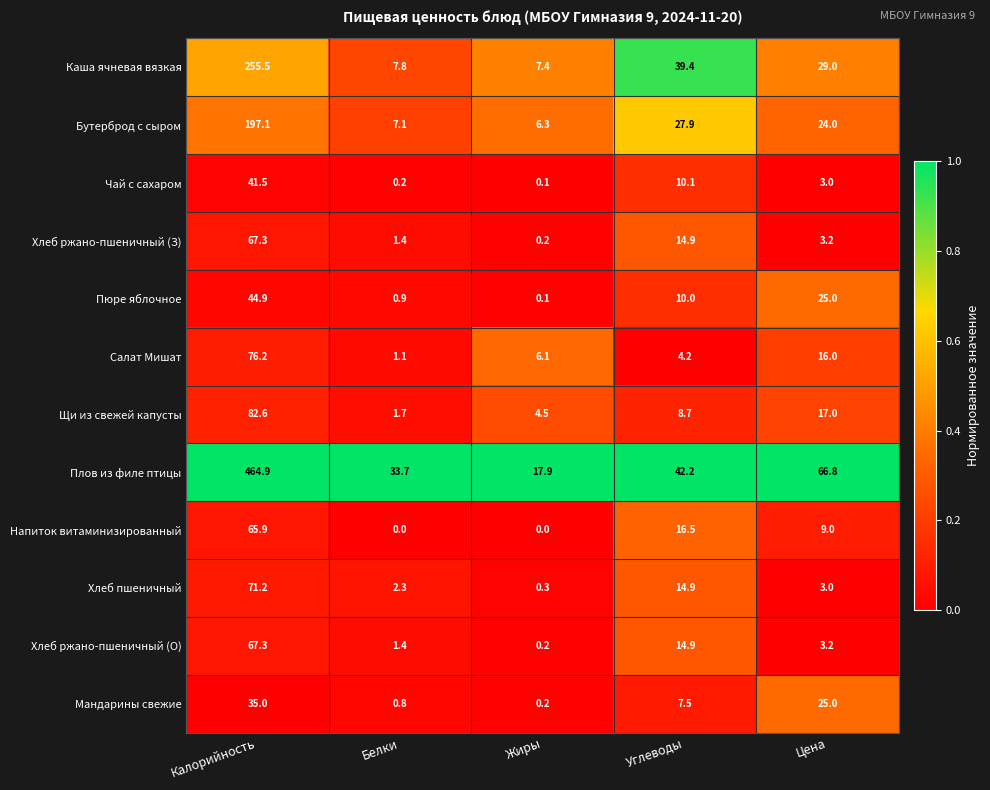

The Мандарины свежие series shows 5.9 at Цена. True or false?

False